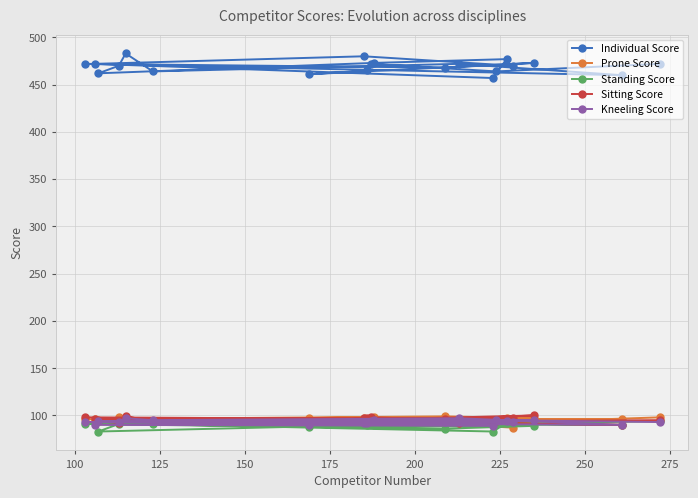

How many lines are shown in the chart?

5